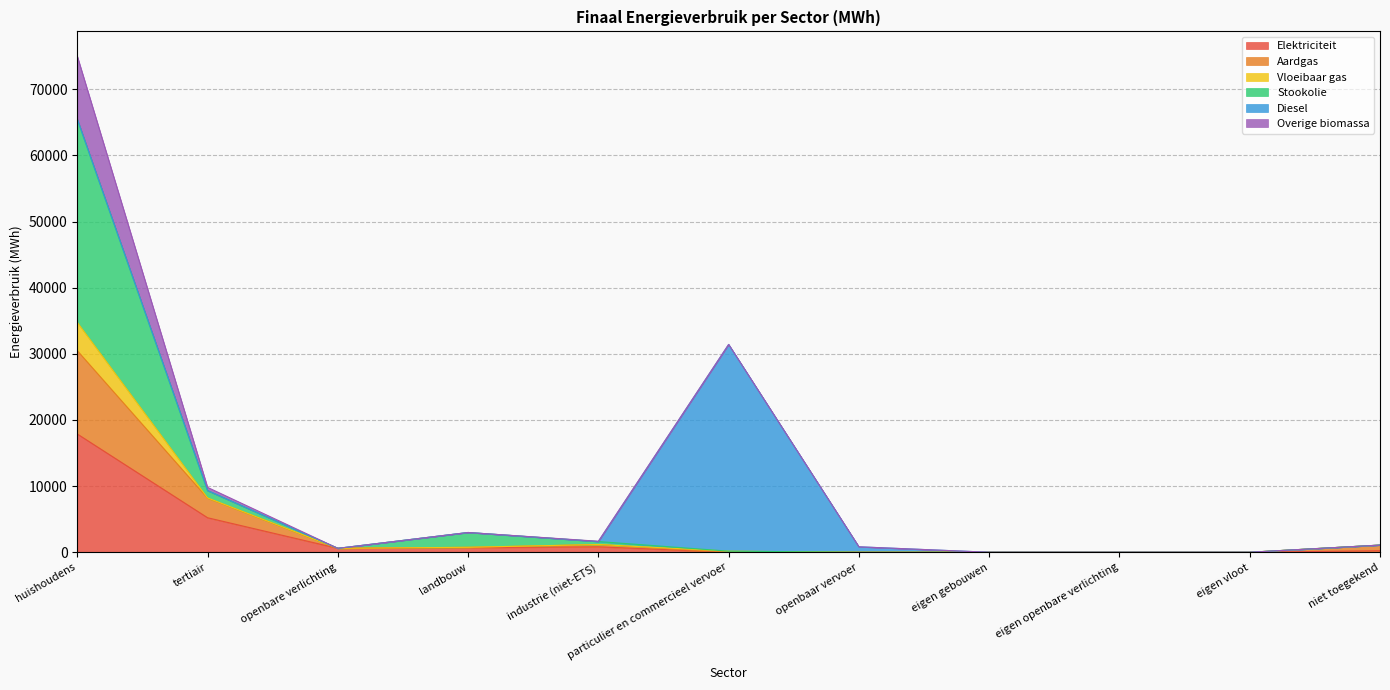

How many positive values does the Vloeibaar gas series have?

7